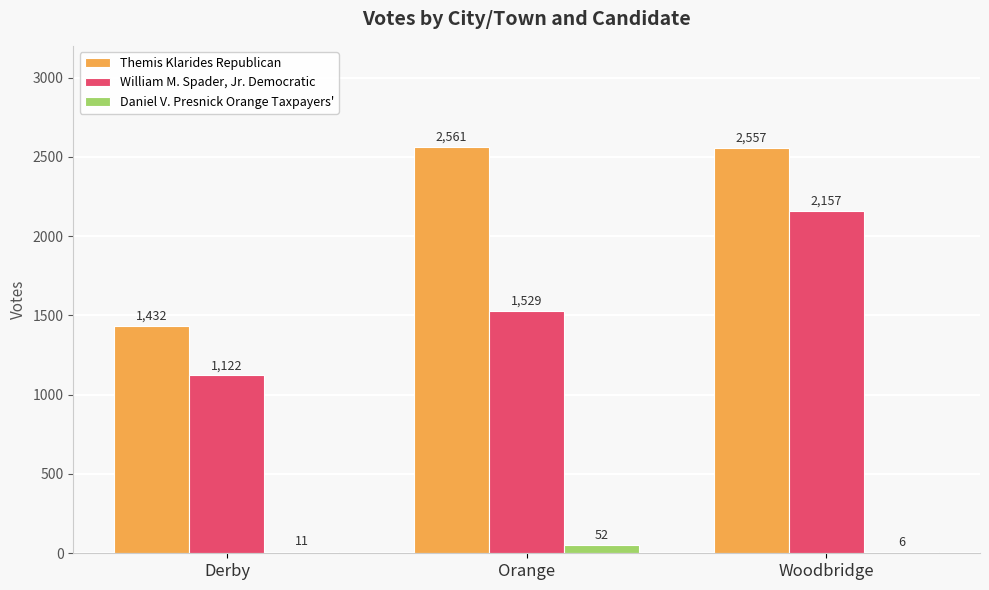

The William M. Spader, Jr. Democratic series shows 388 at Orange. True or false?

False